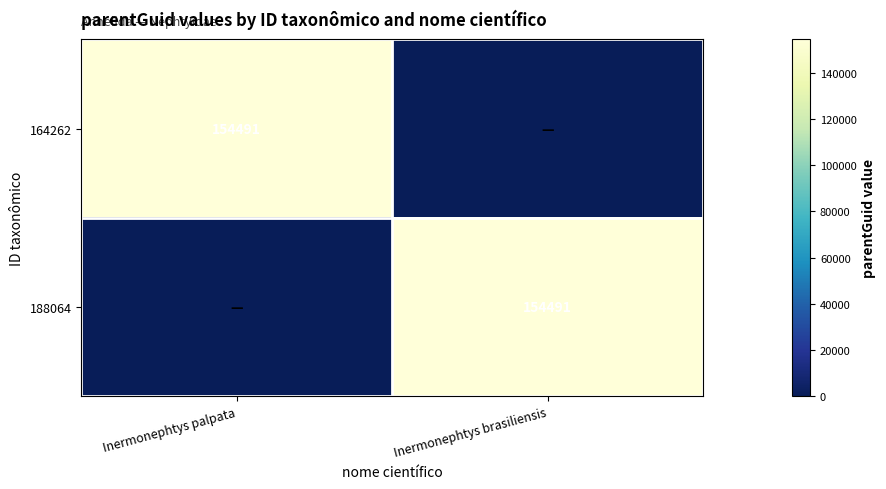

How many distinct data groups are displayed?

2